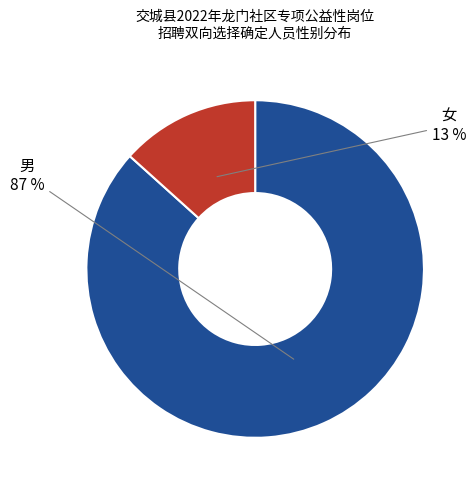

The 女 slice represents 21% of the pie. True or false?

False